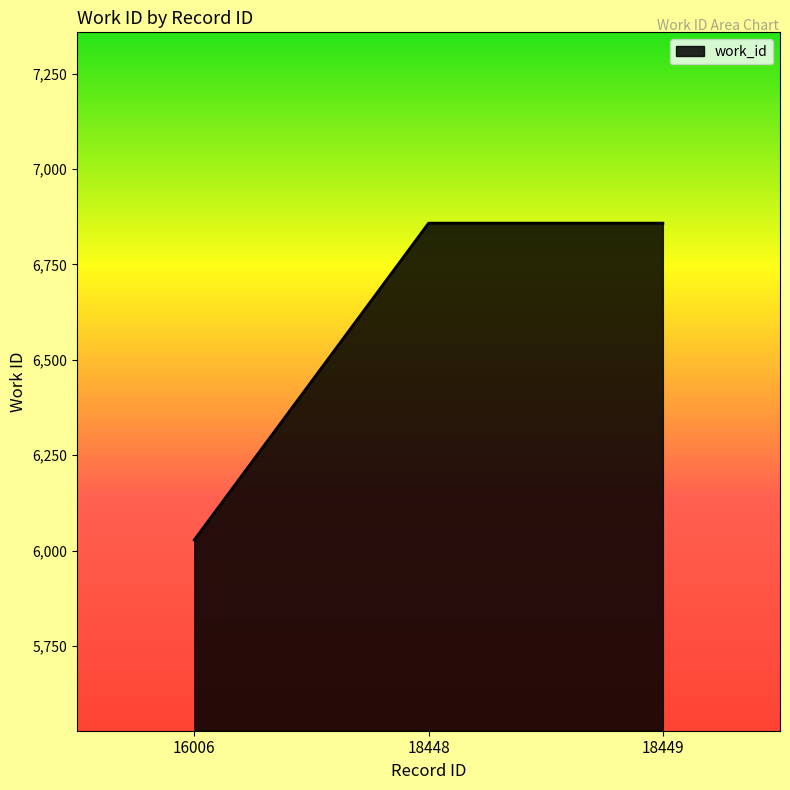

Which label corresponds to the smallest value in the chart?

16006